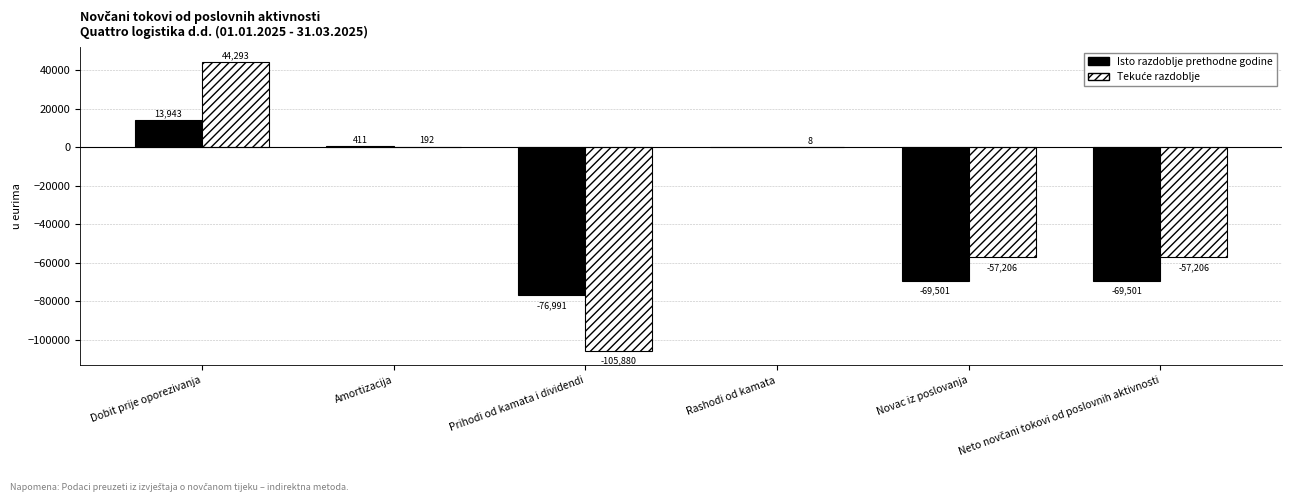

At which label does Isto razdoblje prethodne godine reach its peak?

Dobit prije oporezivanja